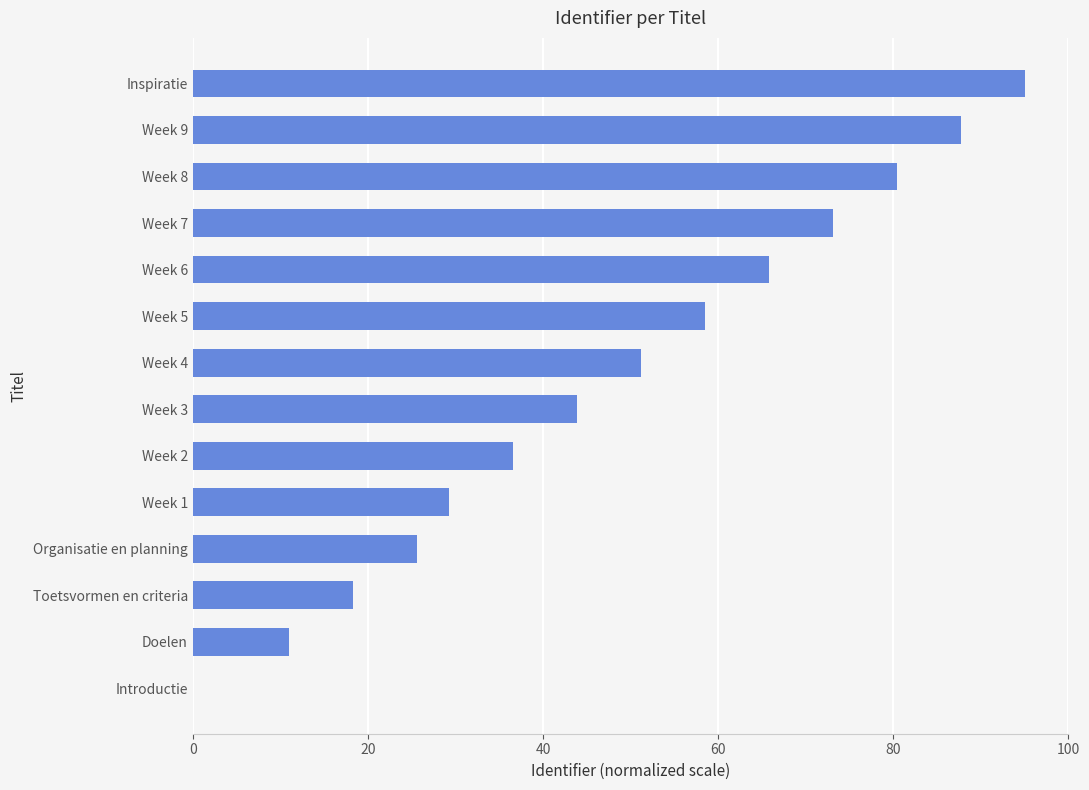

Are the bars horizontal?

Yes